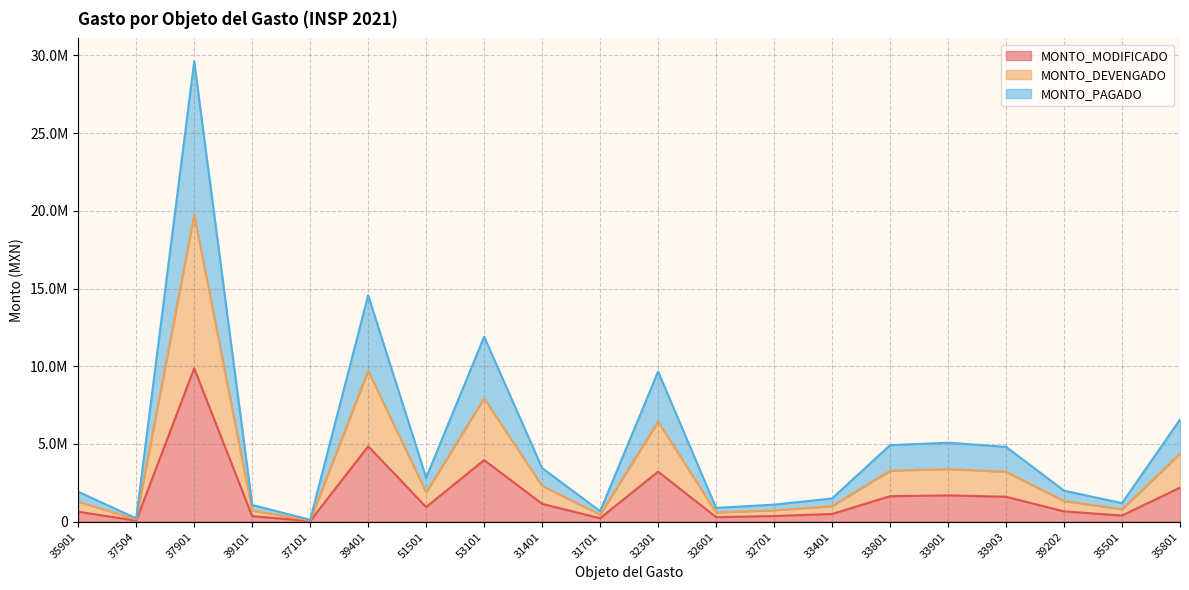

Between 37901 and 39401, which series saw the biggest shift?

MONTO_PAGADO